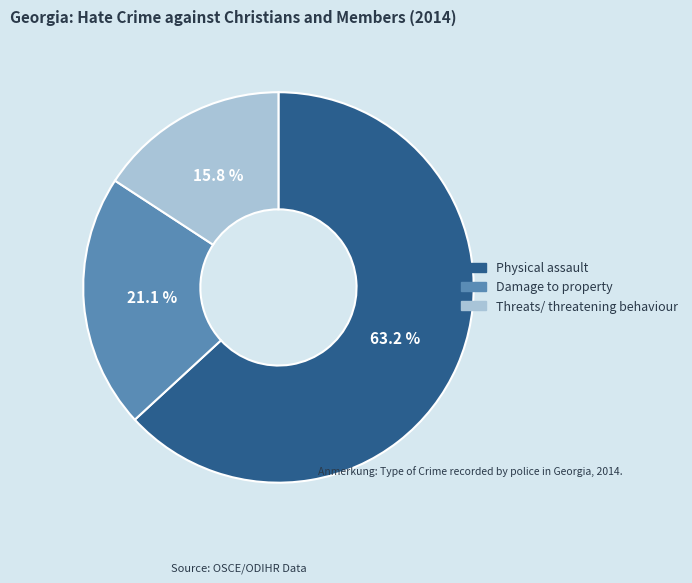

To the nearest percent, what is the average slice percentage?

33%